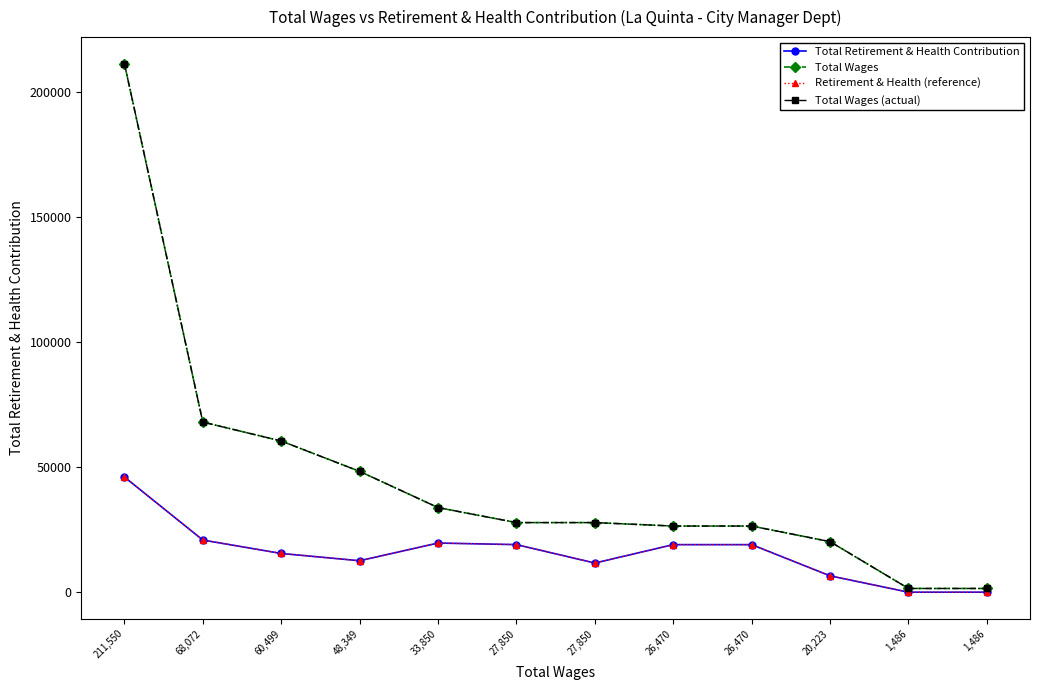

Is this an area chart (filled region under the line)?

No